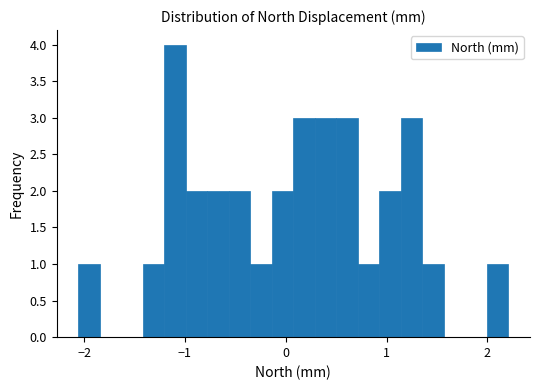

Around what value on the x-axis is the tallest bar? Give the approximate position of its centre, as read against the axis.

-1.1